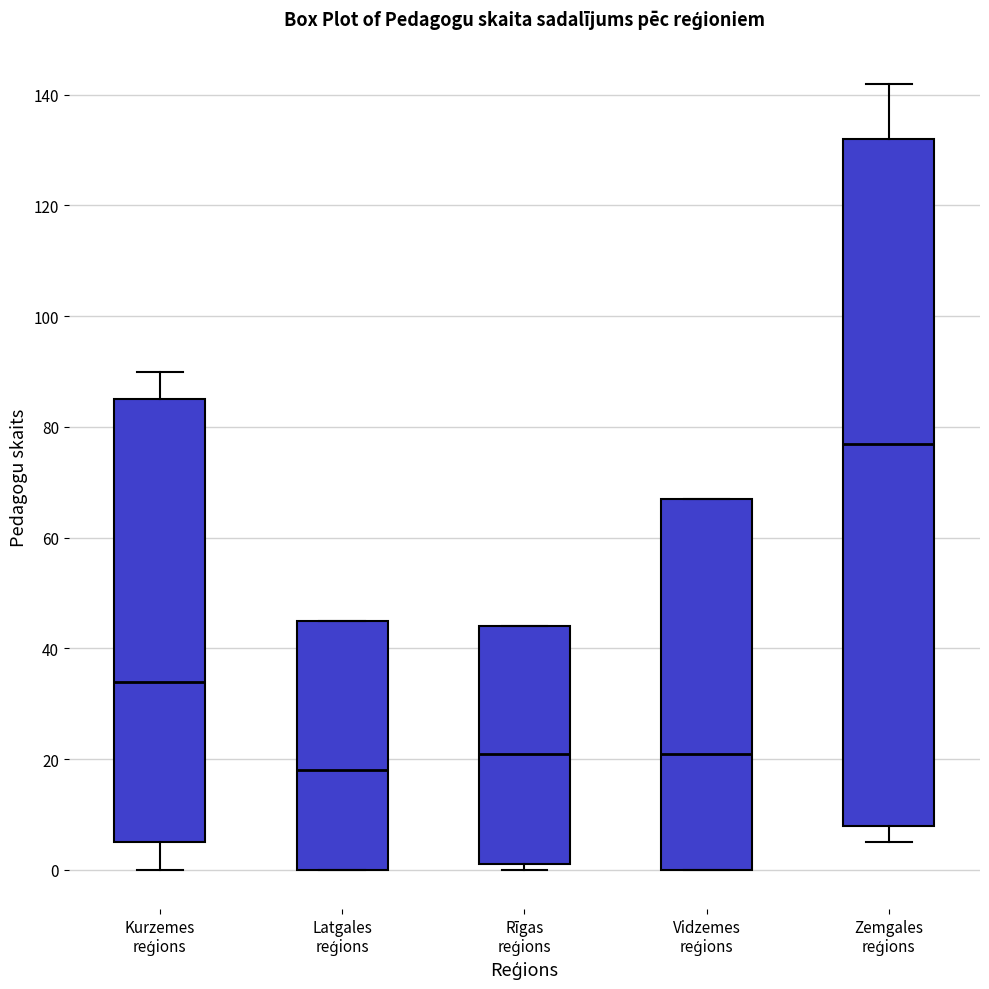

Which box's median line is the lowest?

Latgales reģions